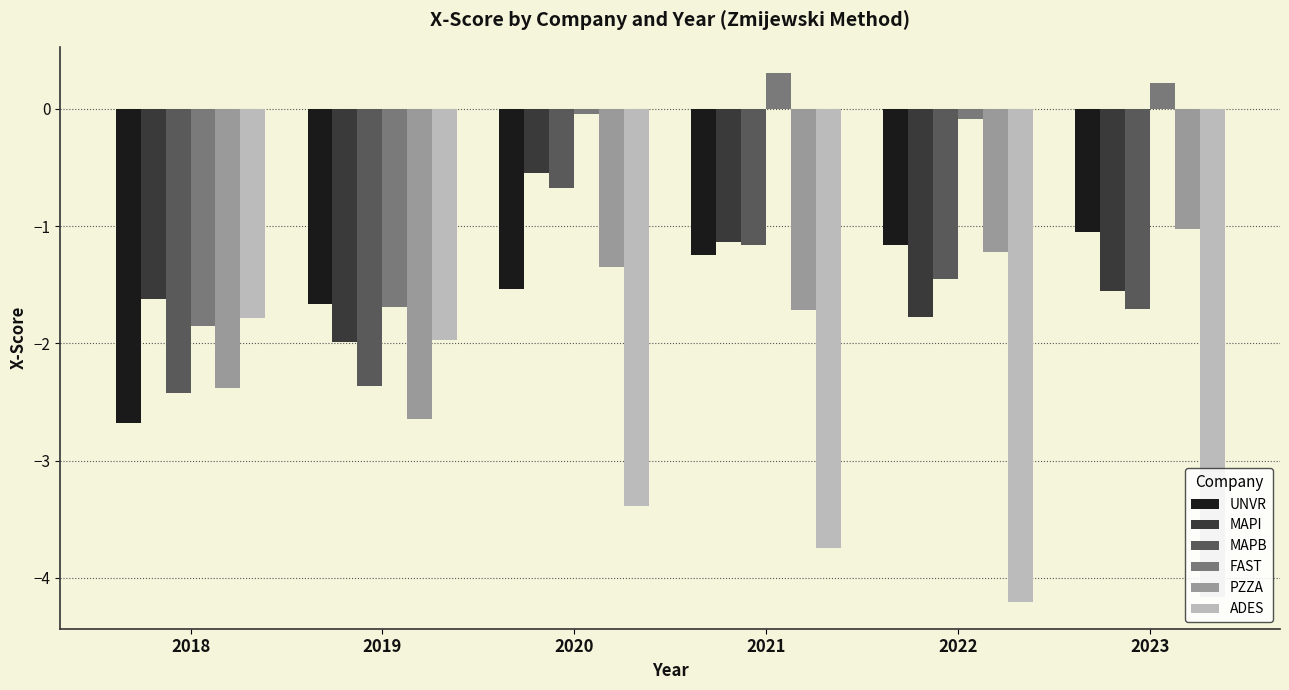

Is it true that UNVR equals -1.2 at 2022?

True